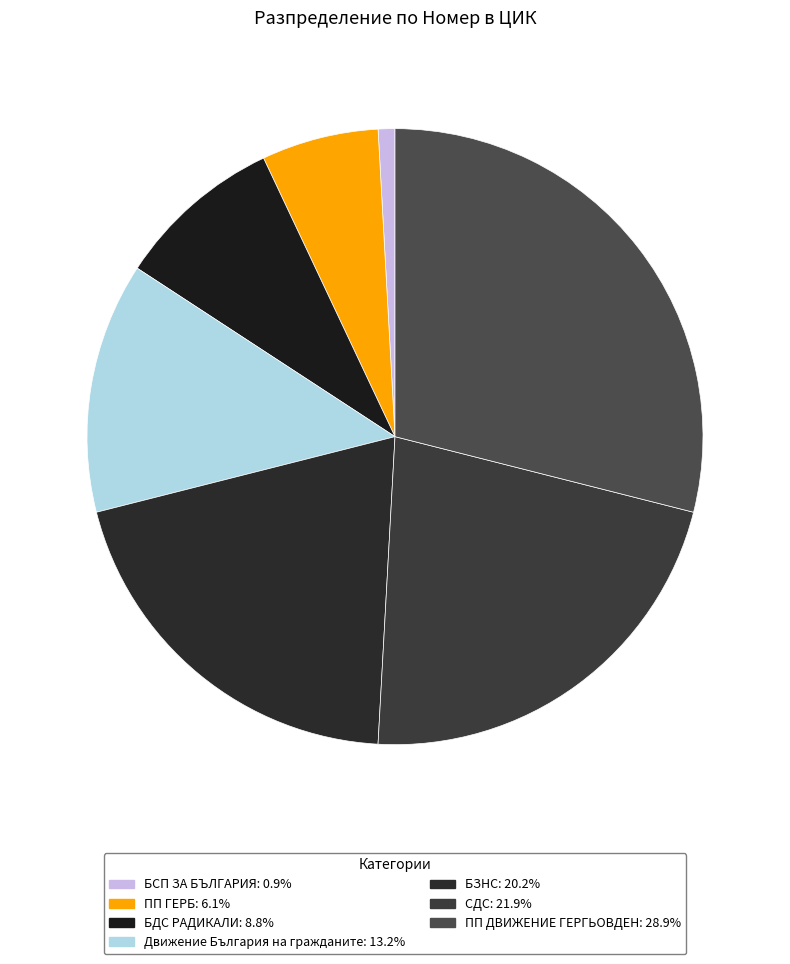

How many slices are in this pie chart?

7